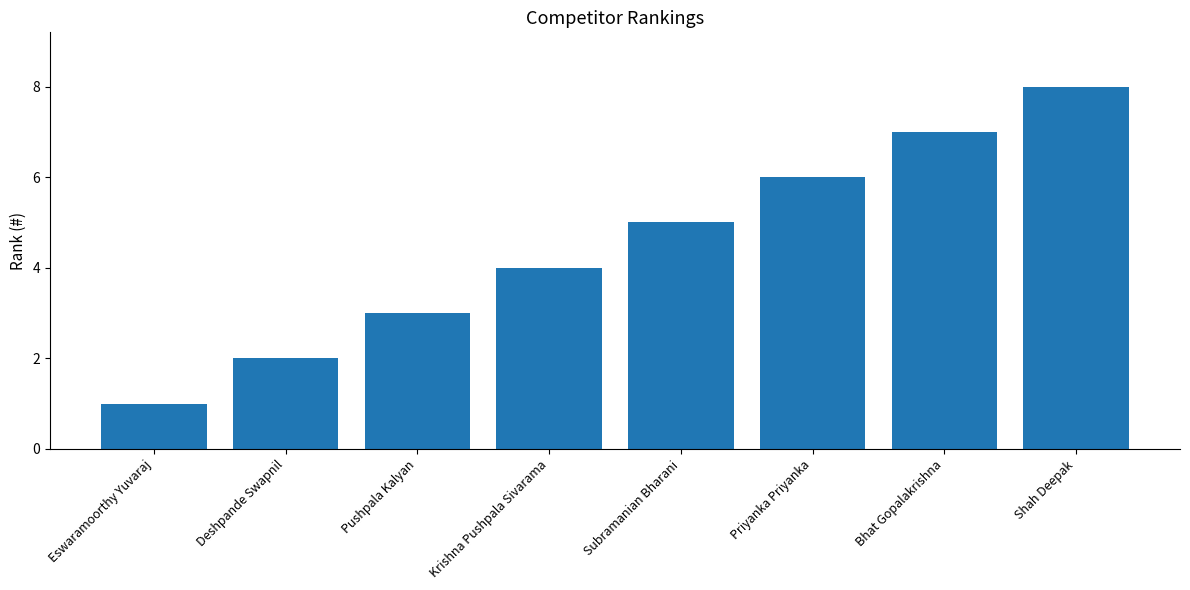

What is the label of the 2nd bar from the left?

Deshpande Swapnil